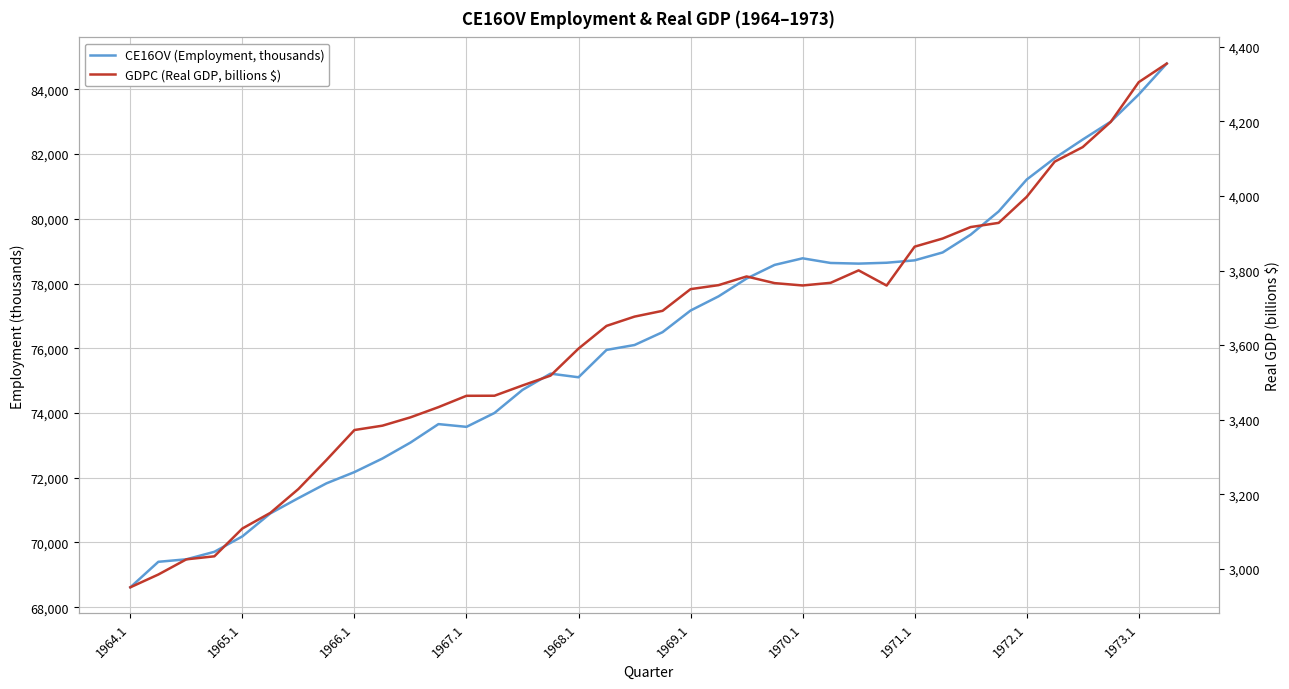

Reading left to right, list all the values displayed in this chart.

CE16OV (Employment, thousands): 68614.0	69402.0	69479.0	69711.0	70188.0	70898.0	71370.0	71826.0	72174.0	72594.0	73086.0	73657.0	73572.0	74001.0	74714.0	75216.0	75104.0	75949.0	76101.0	76498.0	77166.0	77605.0	78154.0	78576.0	78780.0	78636.0	78616.0	78643.0	78717.0	78961.0	79511.0	80229.0	81213.0	81875.0	82450.0	83002.0	83842.0	84797.0
GDPC (Real GDP, billions $): 2950.5	2984.8	3025.5	3033.6	3108.2	3150.2	3214.1	3291.8	3372.3	3384.0	3406.3	3433.7	3464.1	3464.3	3491.8	3518.2	3590.7	3651.6	3676.5	3692.0	3750.2	3760.9	3784.2	3766.3	3760.0	3767.1	3800.5	3759.8	3864.1	3885.9	3916.7	3927.9	3997.7	4092.1	4131.1	4198.7	4305.3	4355.1